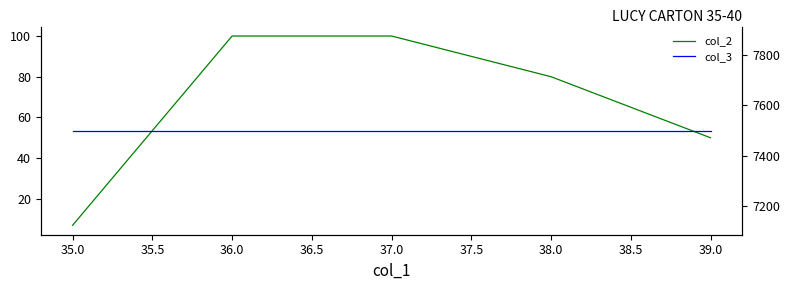

The col_2 series shows 42 at 38.0. True or false?

False